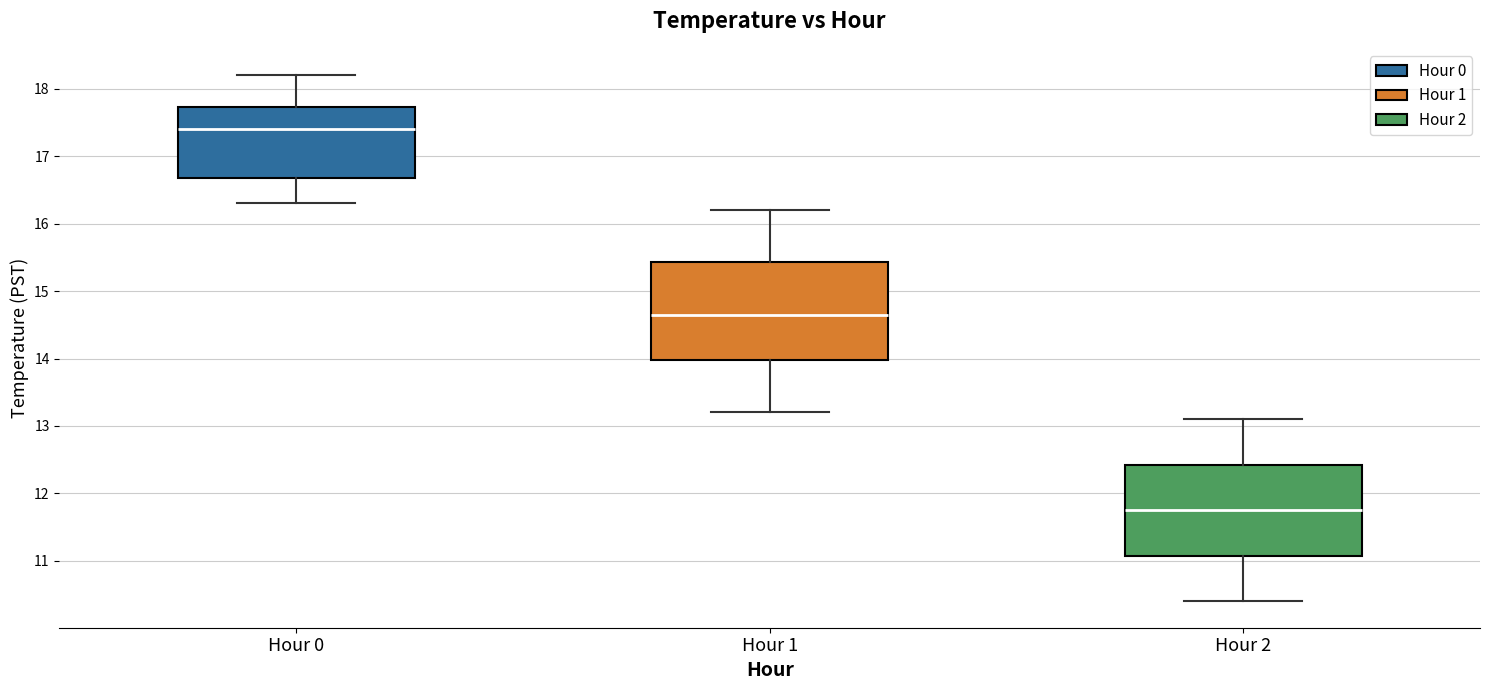

Which box's median line is the lowest?

Hour 2